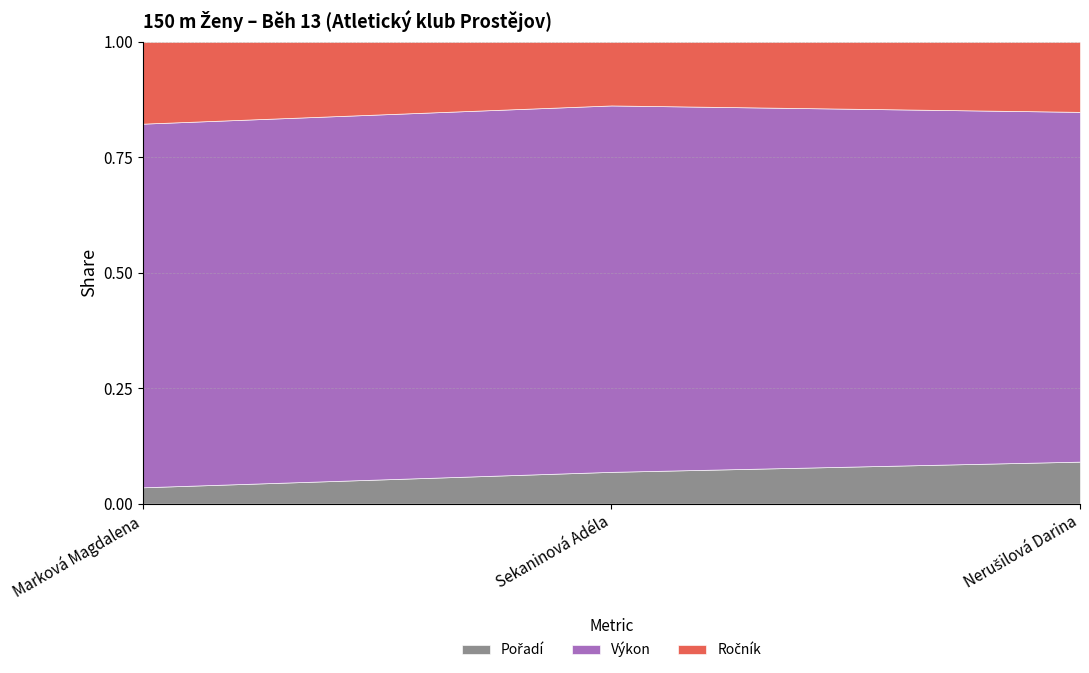

What is the total value across all series at Sekaninová Adéla?

1.0